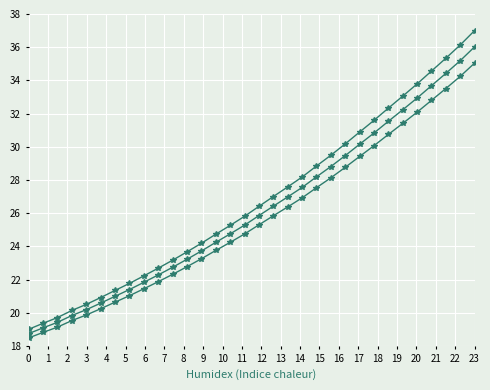

Is this an area chart (filled region under the line)?

No